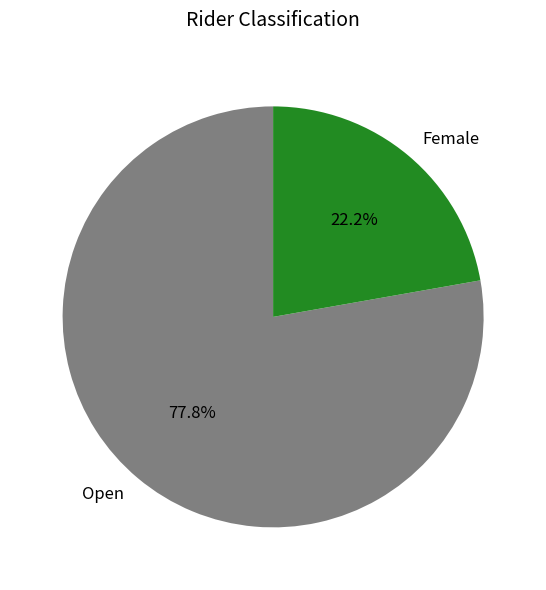

How much of the chart is everything except Open?

22.2%